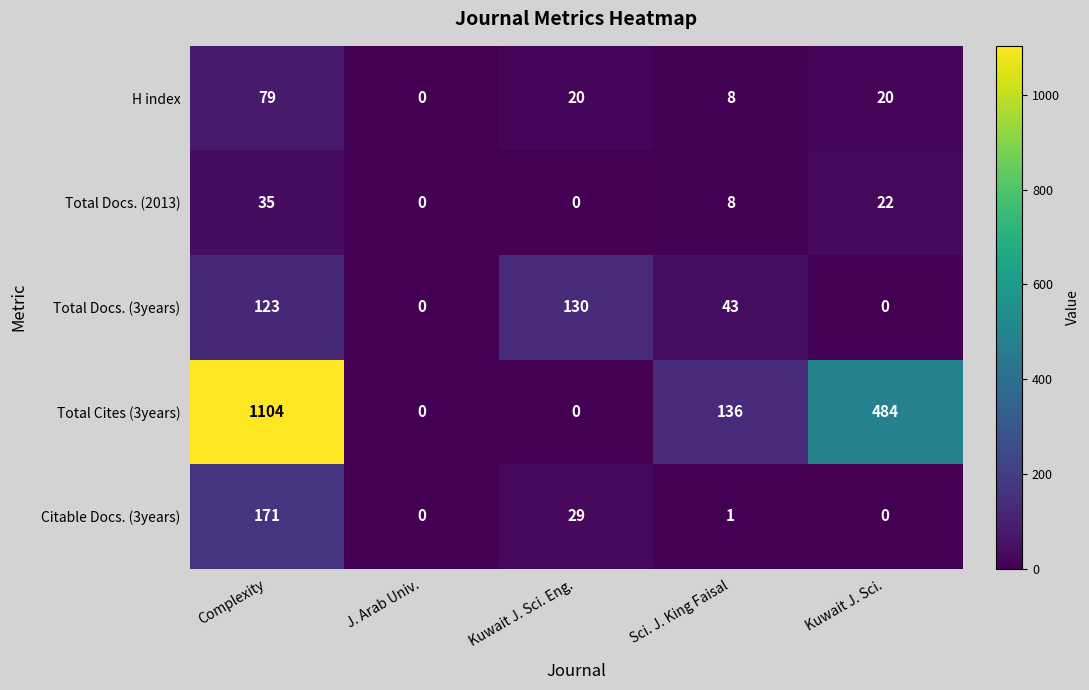

At which label does Citable Docs. (3years) first exceed 1?

Complexity